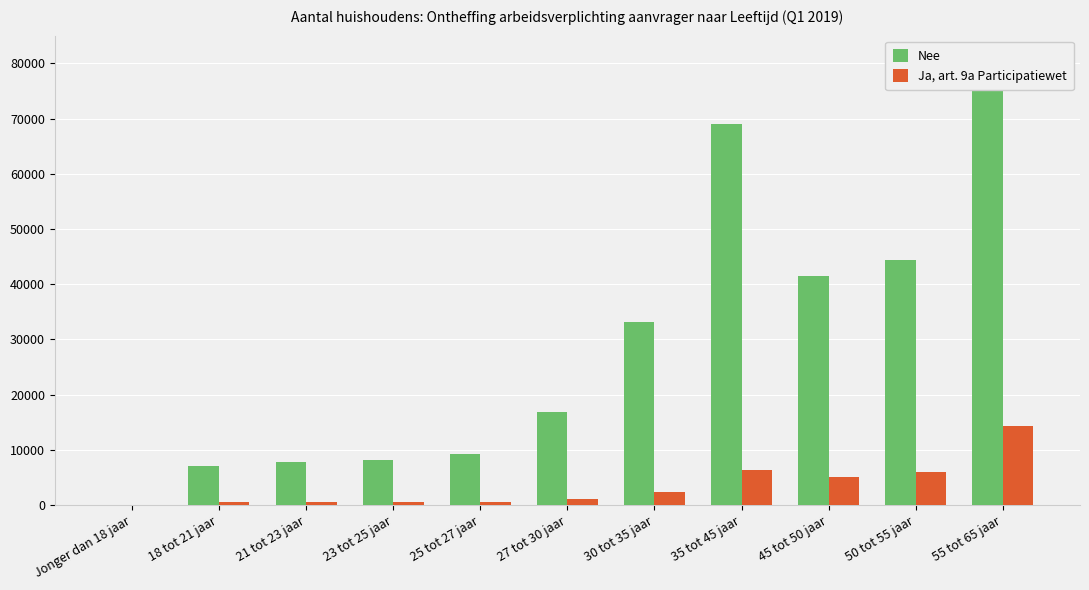

Between 30 tot 35 jaar and 50 tot 55 jaar, which series saw the biggest shift?

Nee